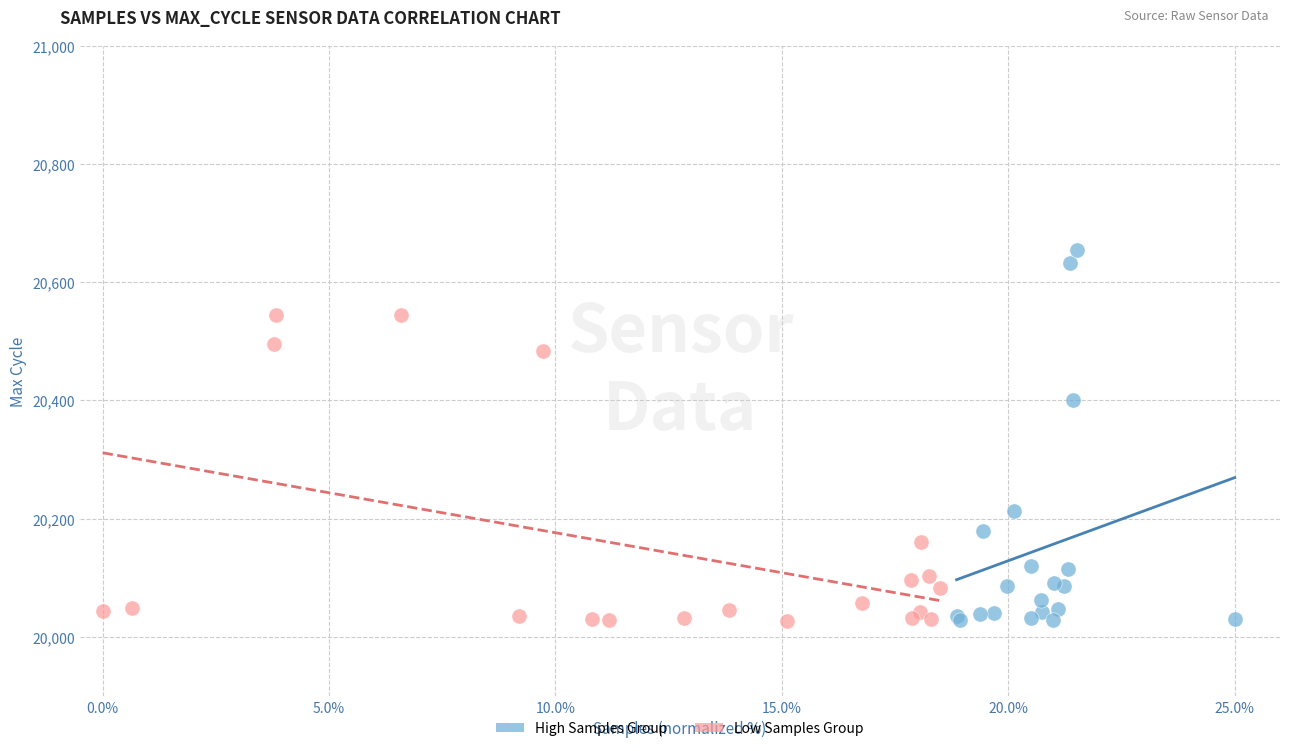

Which series has the widest spread of Y values?

High Samples Group